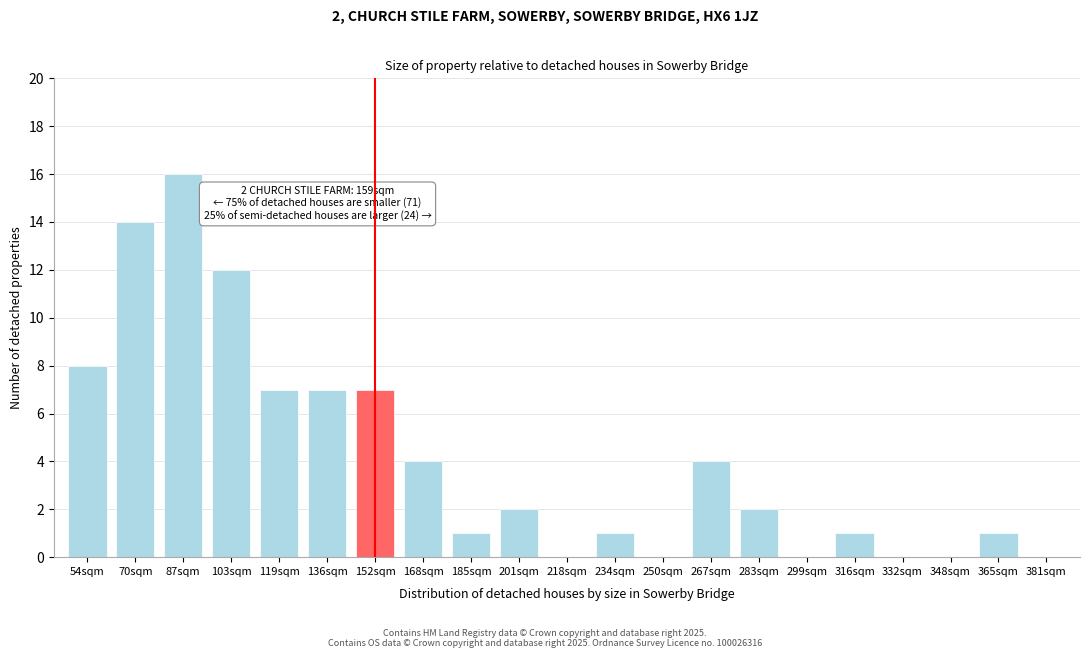

Reading left to right, what are all the values shown in this chart?

54sqm=8	70sqm=14	87sqm=16	103sqm=12	119sqm=7	136sqm=7	152sqm=7	168sqm=4	185sqm=1	201sqm=2	218sqm=0	234sqm=1	250sqm=0	267sqm=4	283sqm=2	299sqm=0	316sqm=1	332sqm=0	348sqm=0	365sqm=1	381sqm=0